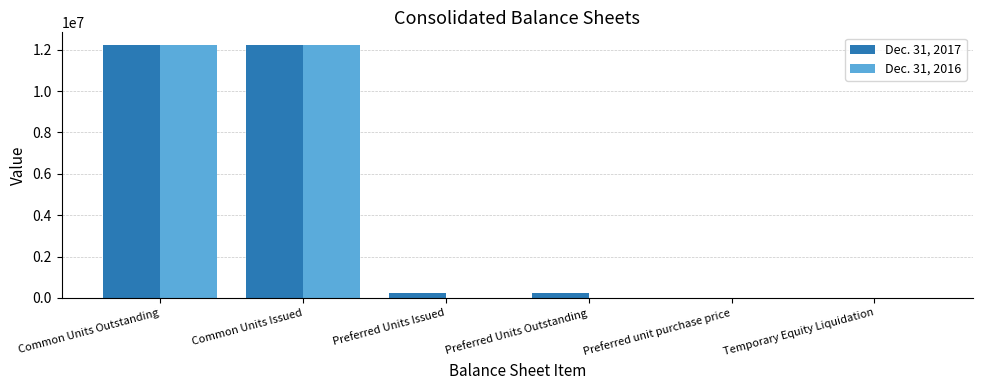

Is it true that Dec. 31, 2017 equals 4669633 at Common Units Outstanding?

False